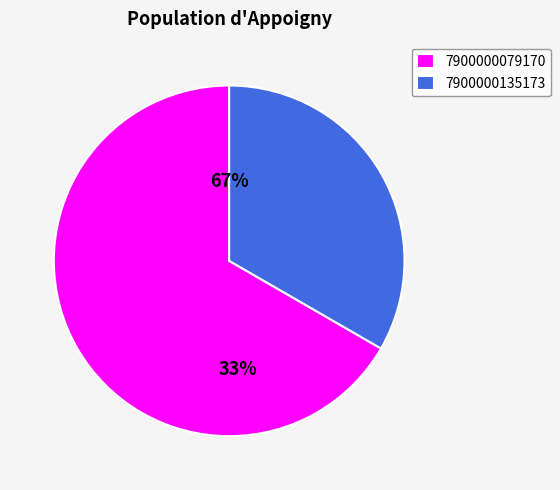

The 7900000135173 slice represents 27% of the pie. True or false?

False